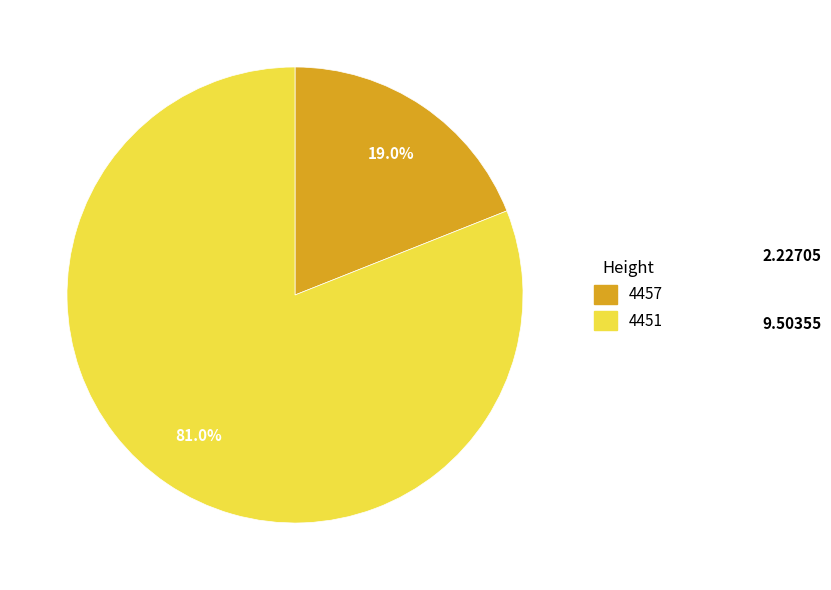

What is the total percentage of 4457 and 4451?

100.0%